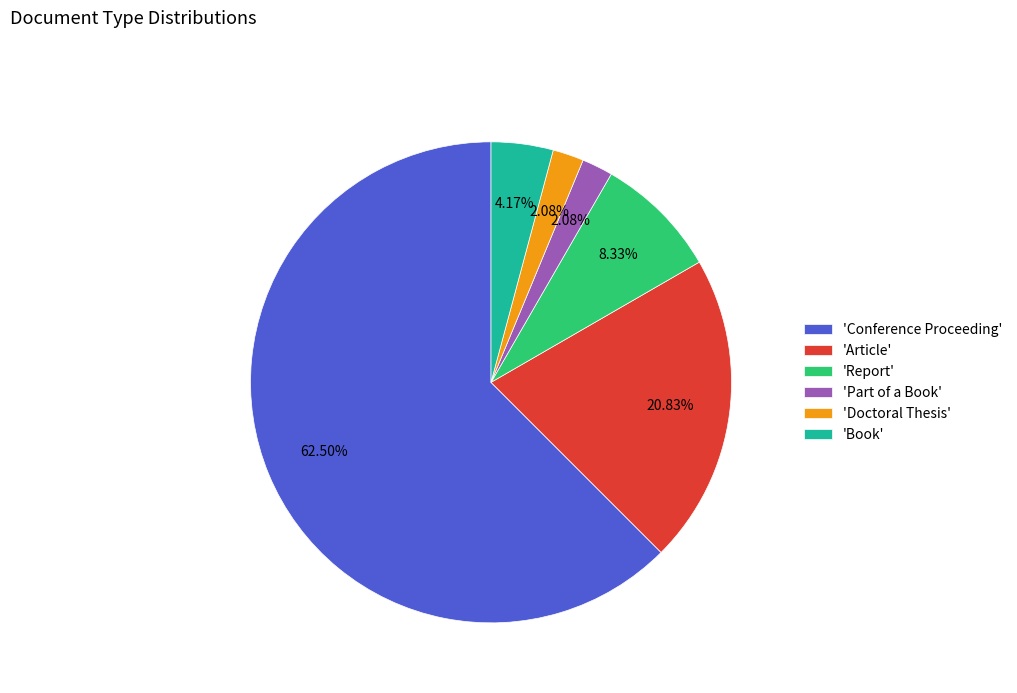

Which slice is the largest?

'Conference Proceeding'